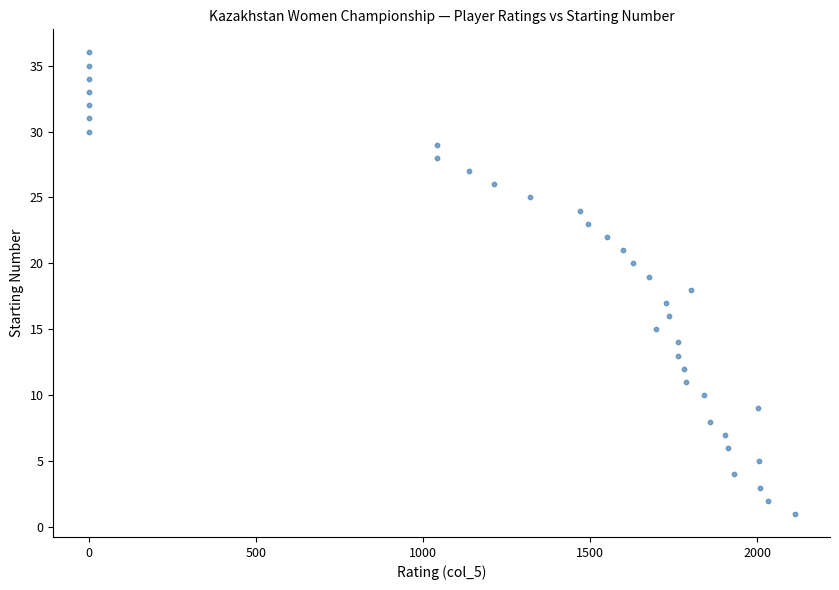

What is the range of Y values (max minus min)?

35